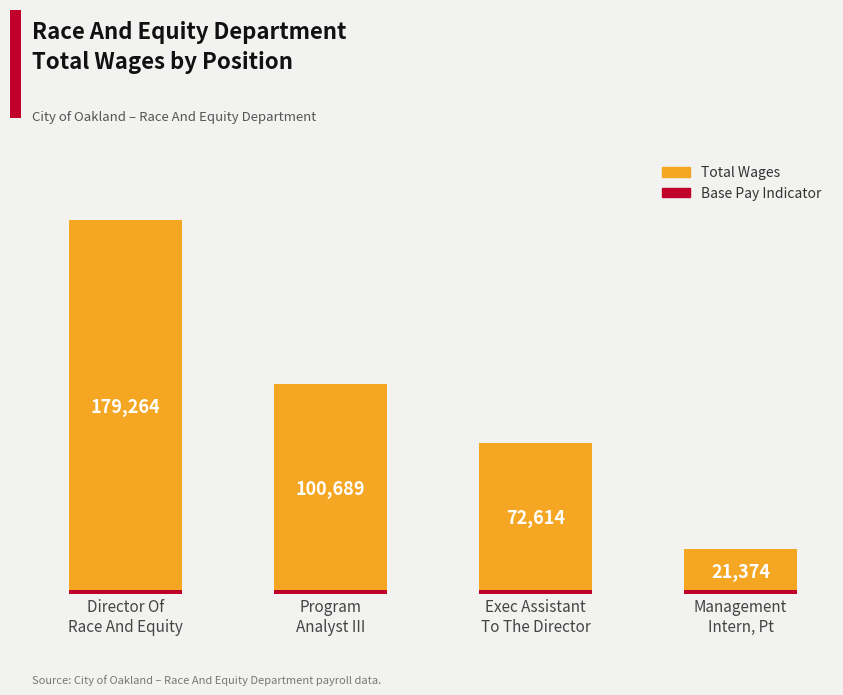

Which has a higher value, Management
Intern, Pt or Program
Analyst III?

Program
Analyst III